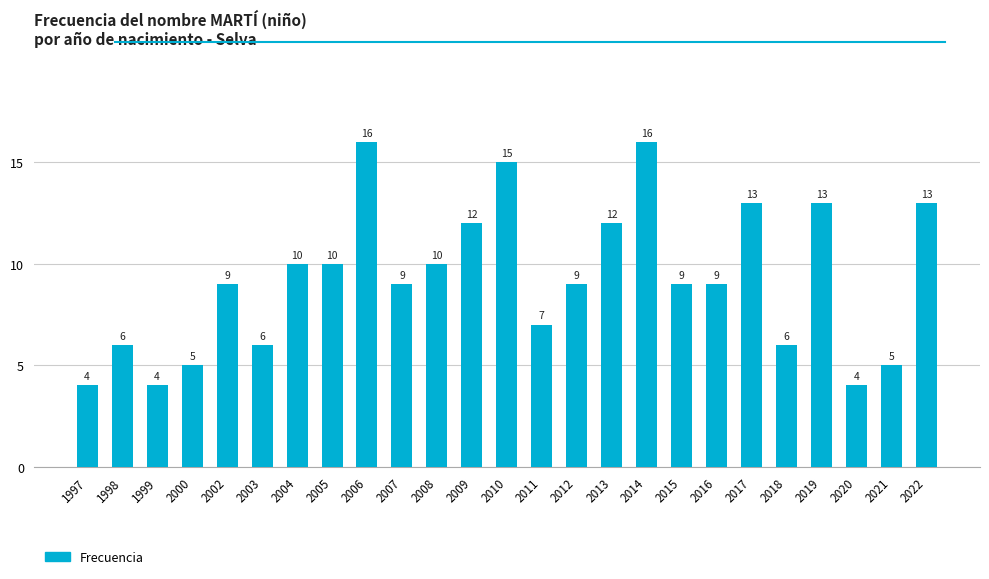

The value at 2017 is 23. True or false?

False